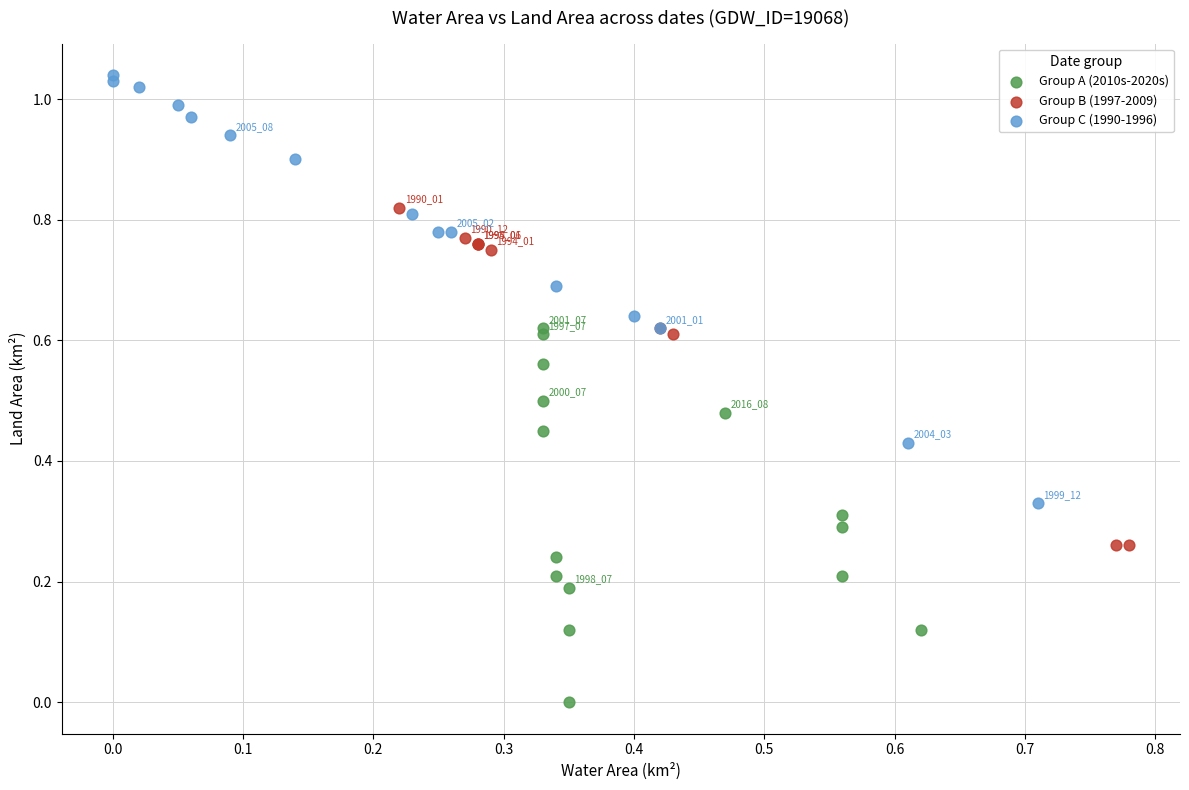

Which series reaches the minimum Y coordinate?

Group A (2010s-2020s)